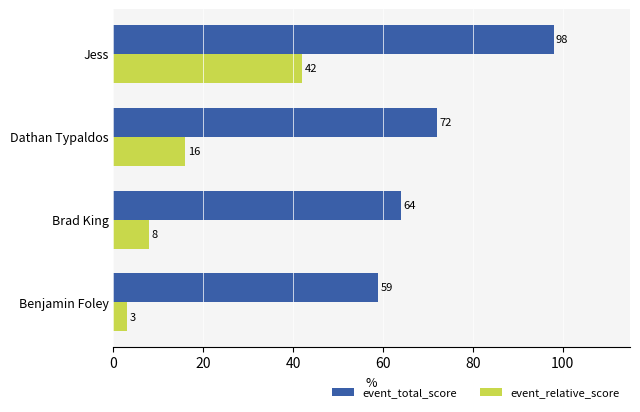

Rank the series by their maximum value, from lowest to highest.

event_relative_score, event_total_score